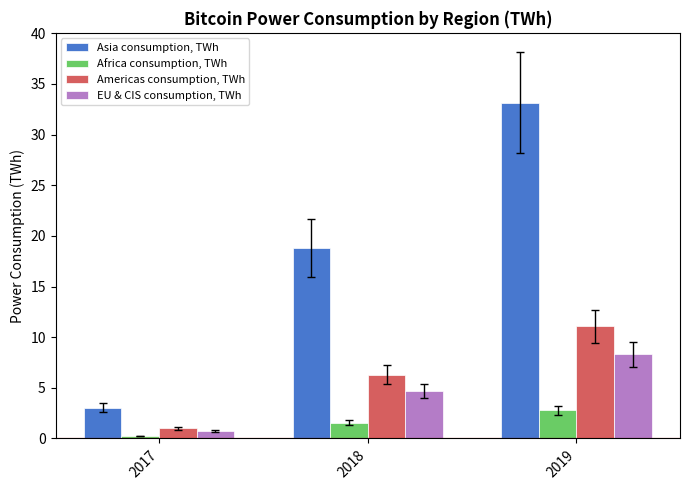

How many values in the Asia consumption, TWh series are below 18?

1